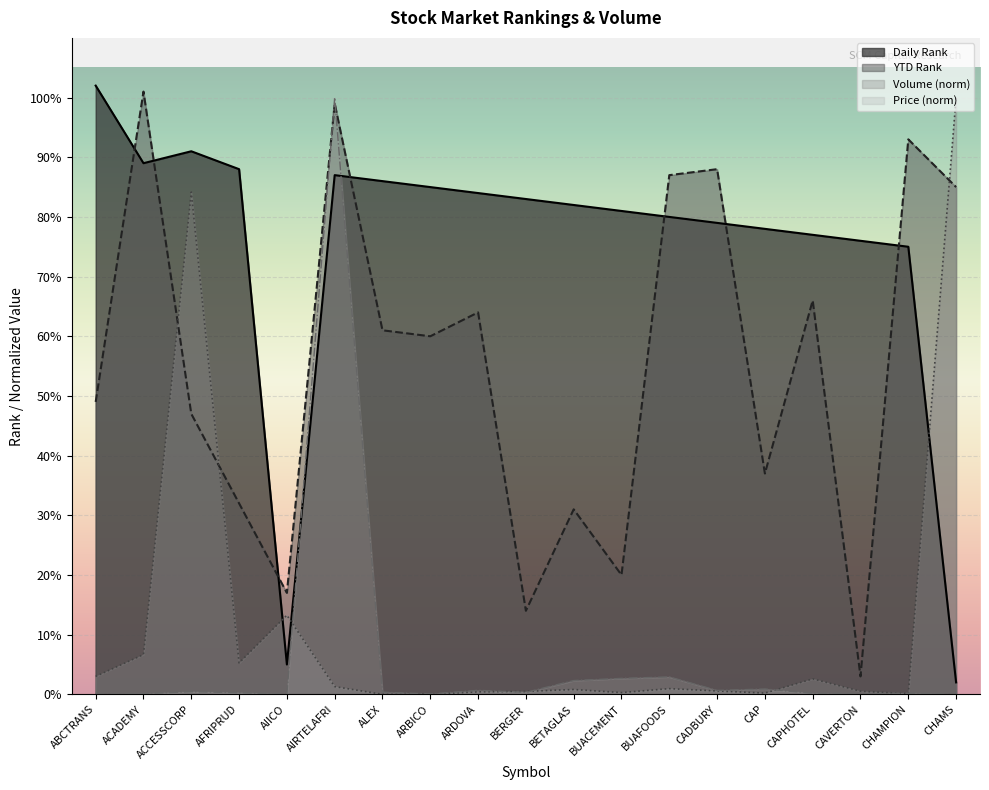

The PREVIOUS series shows 0.0 at CHAMS. True or false?

True